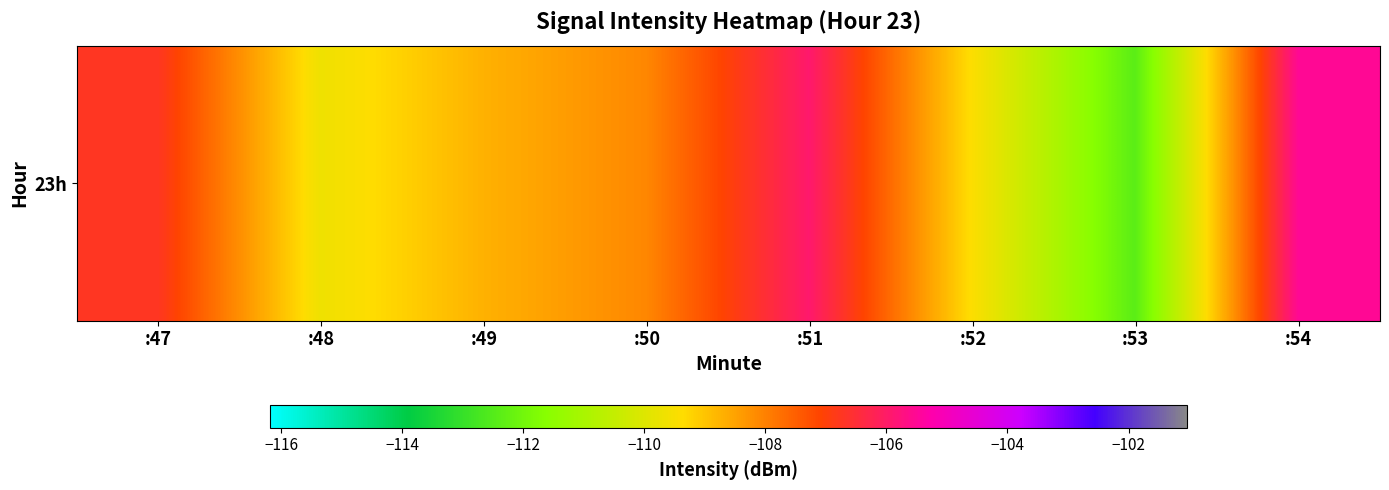

What is the difference between the maximum and second lowest values?

4.1